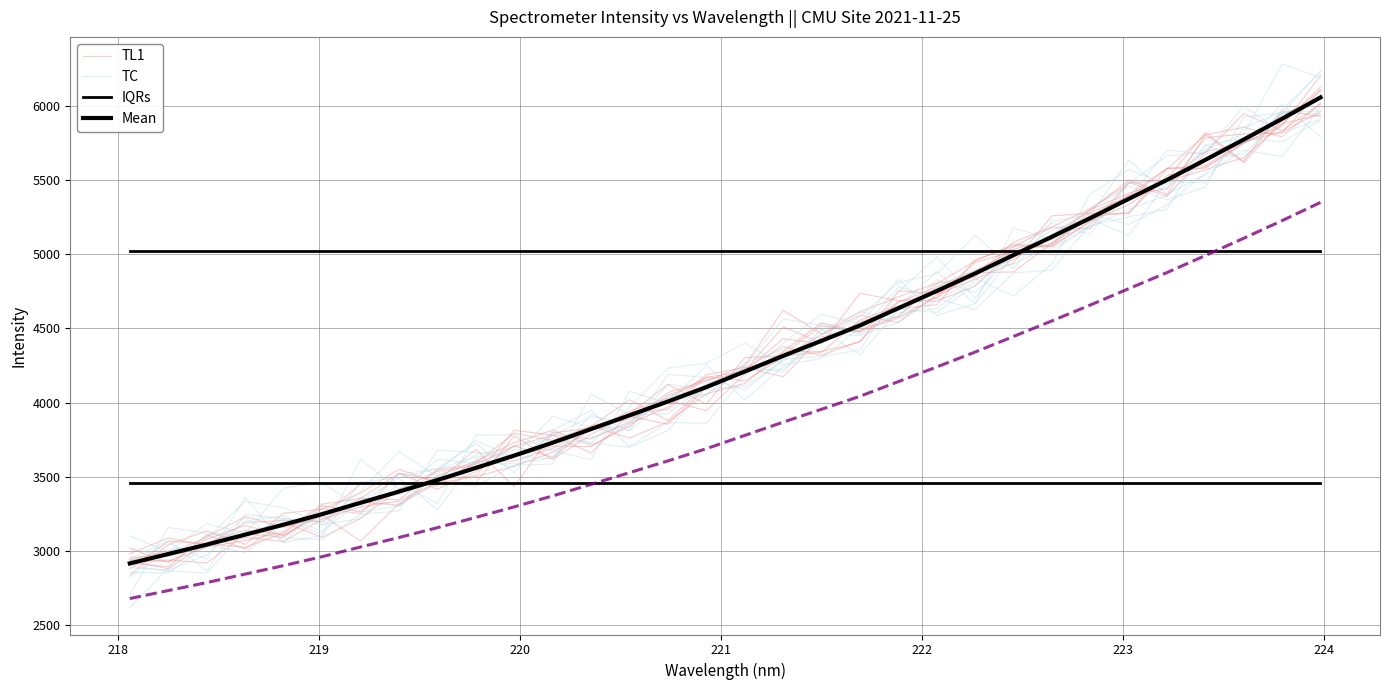

Between which two adjacent categories do TC and Mean first intersect?

218 and 219